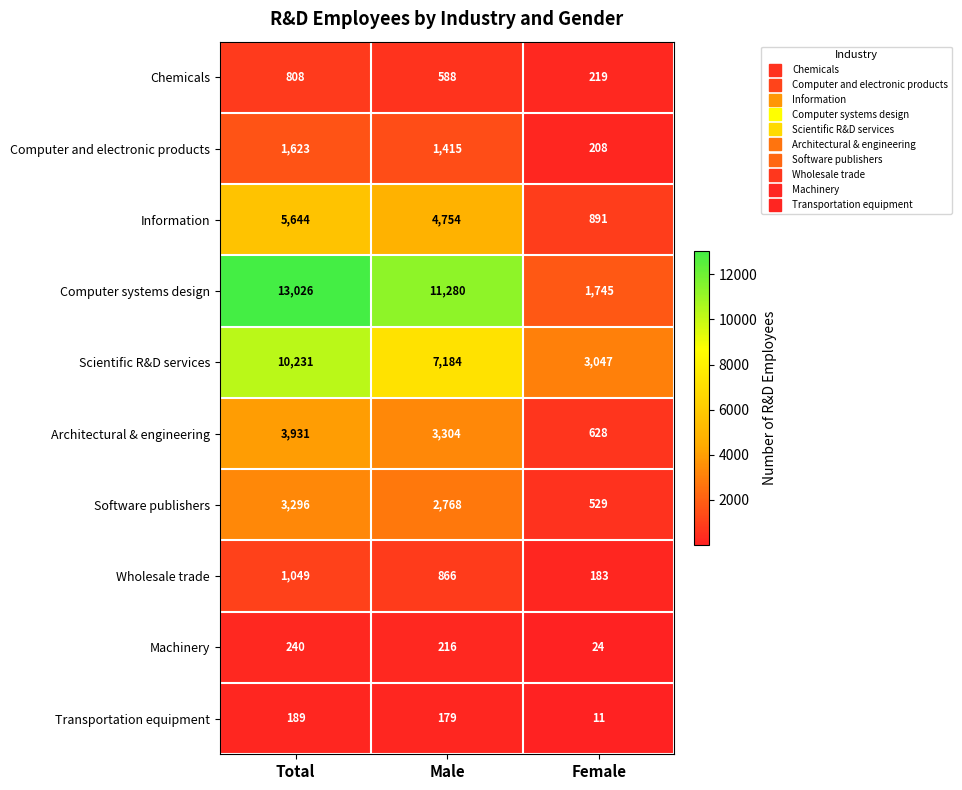

How many distinct data groups are displayed?

10